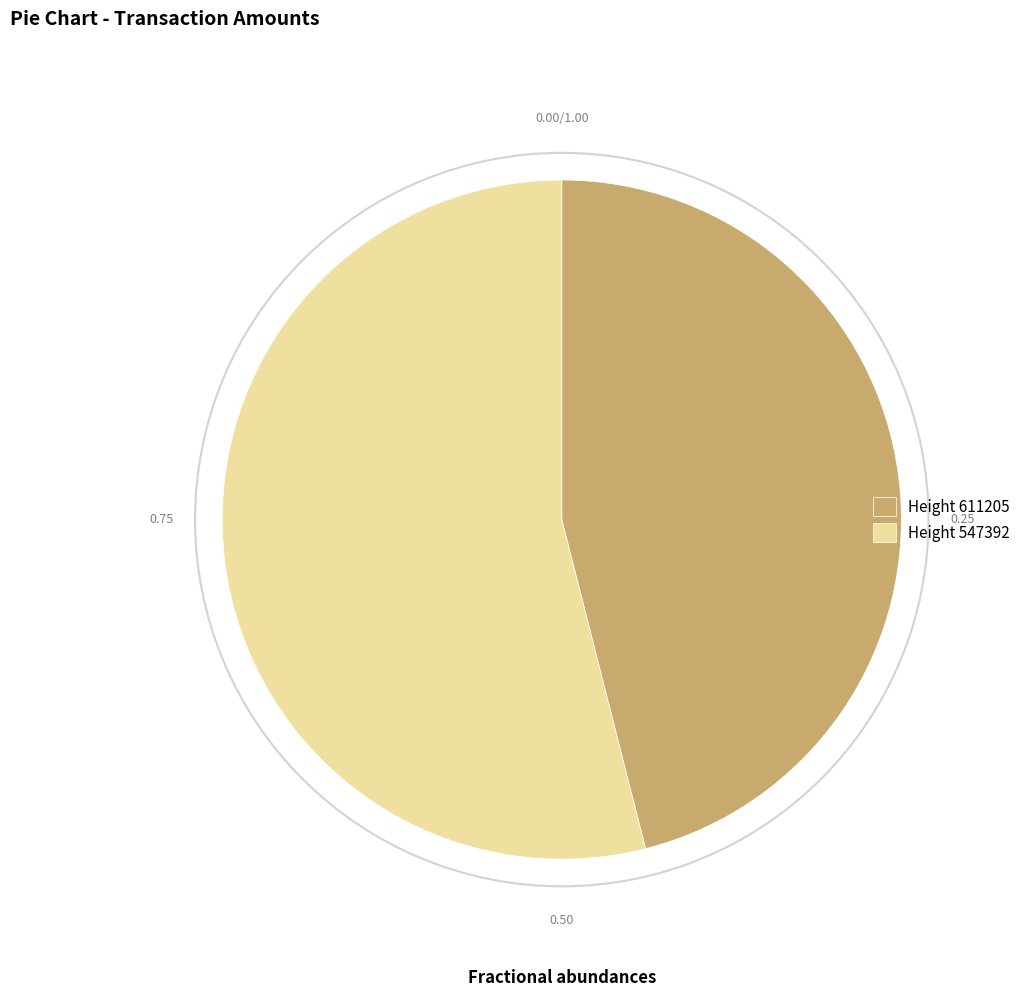

Between Height 547392 and Height 611205, which is larger?

Height 547392